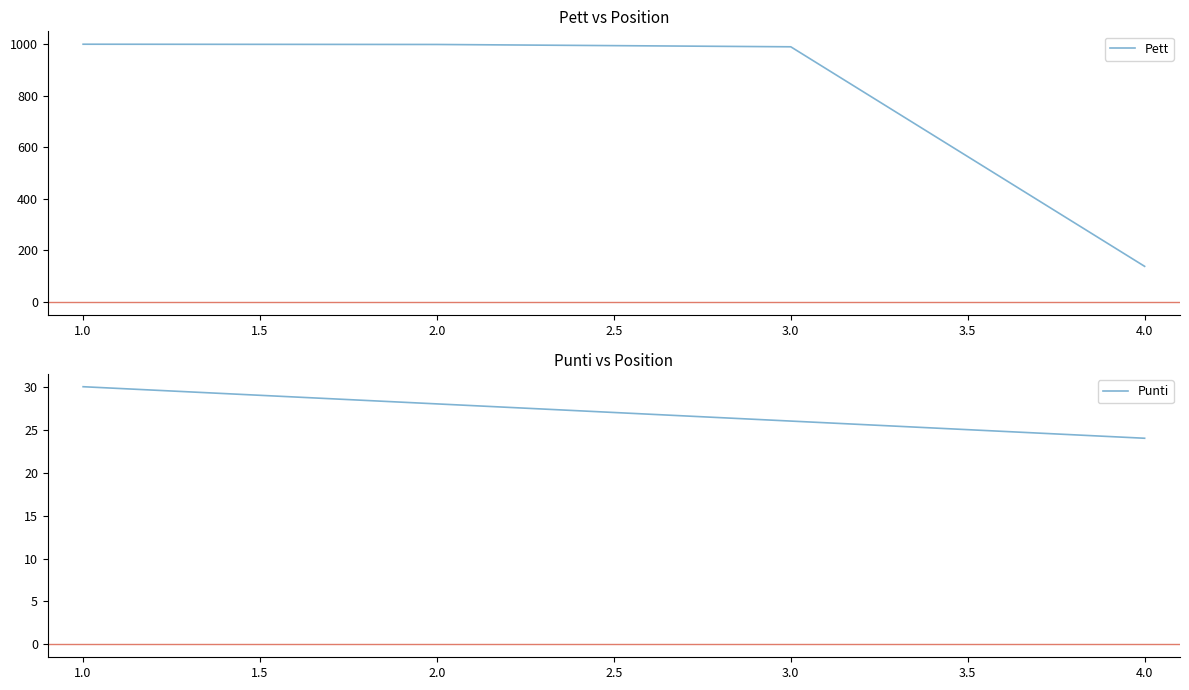

What is the difference between the Punti values at 3.0 and 4.0?

2